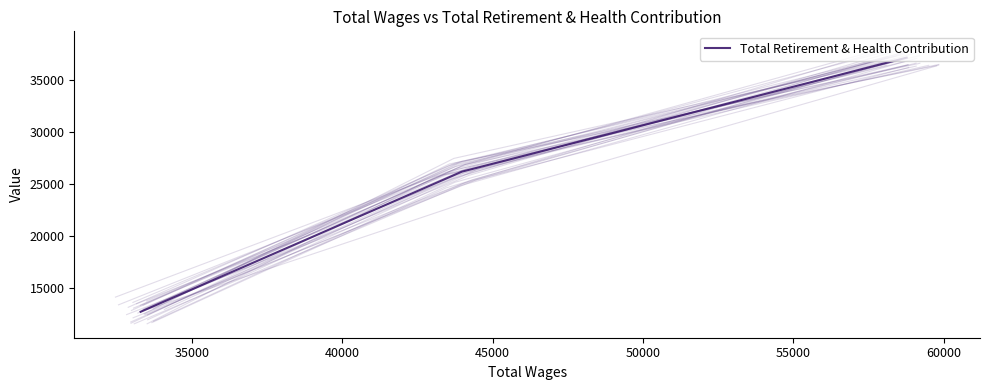

Is it true that the value at 40000 is 50256?

False